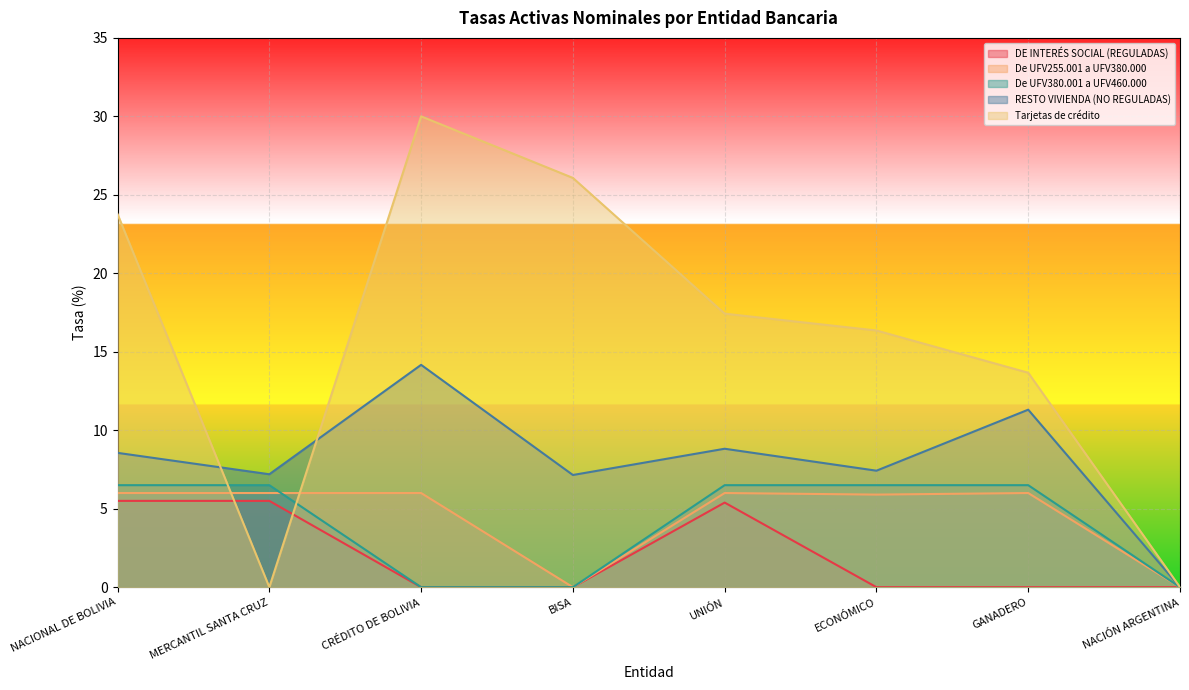

Rank the categories by RESTO VIVIENDA (NO REGULADAS) value from highest to lowest.

CRÉDITO DE BOLIVIA, GANADERO, UNIÓN, NACIONAL DE BOLIVIA, ECONÓMICO, MERCANTIL SANTA CRUZ, BISA, NACIÓN ARGENTINA